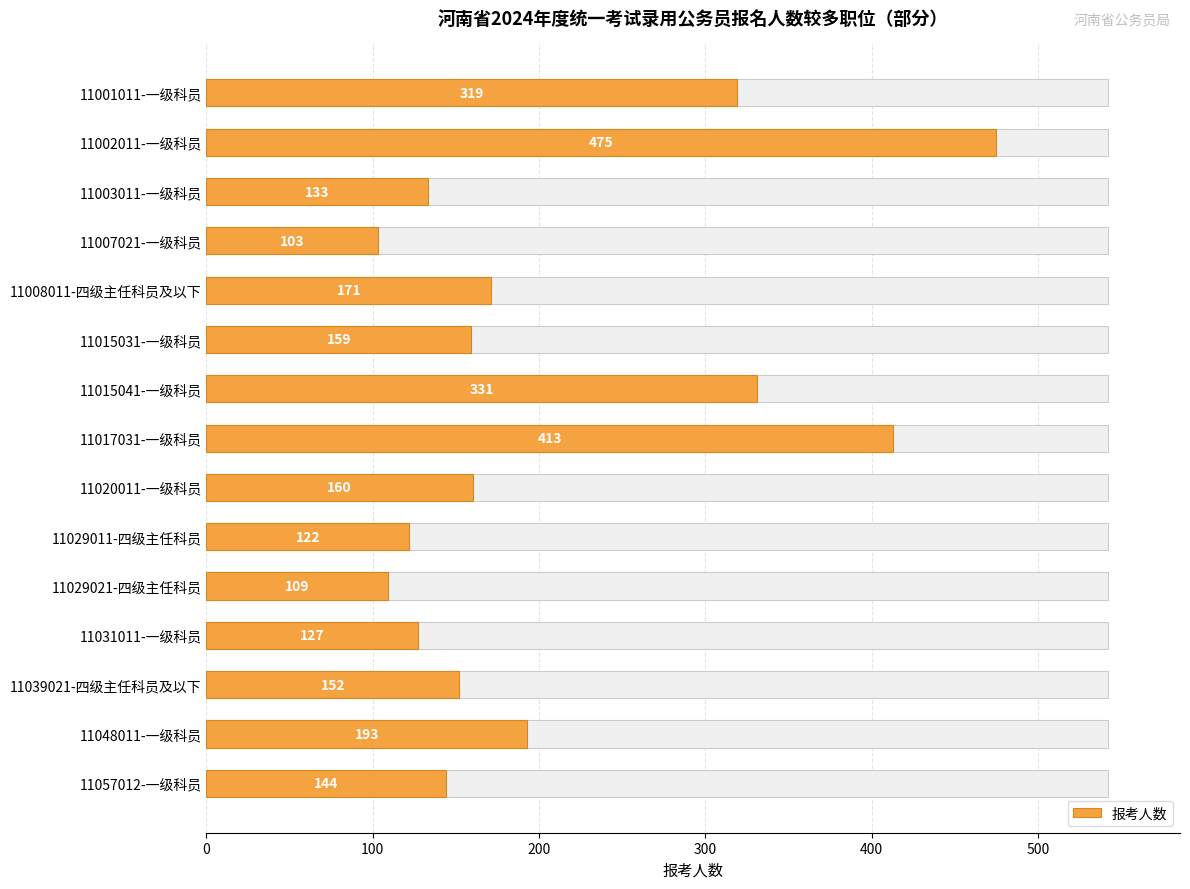

Are the bars grouped side by side (vs. stacked)?

No